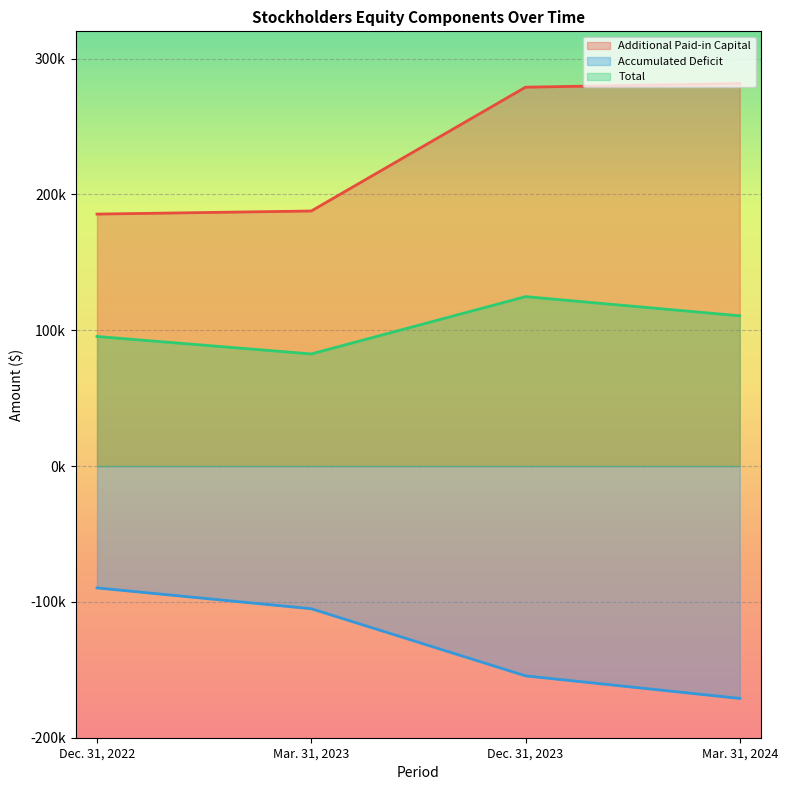

What are all the series names shown in the legend?

Additional Paid-in Capital, Accumulated Deficit, Total